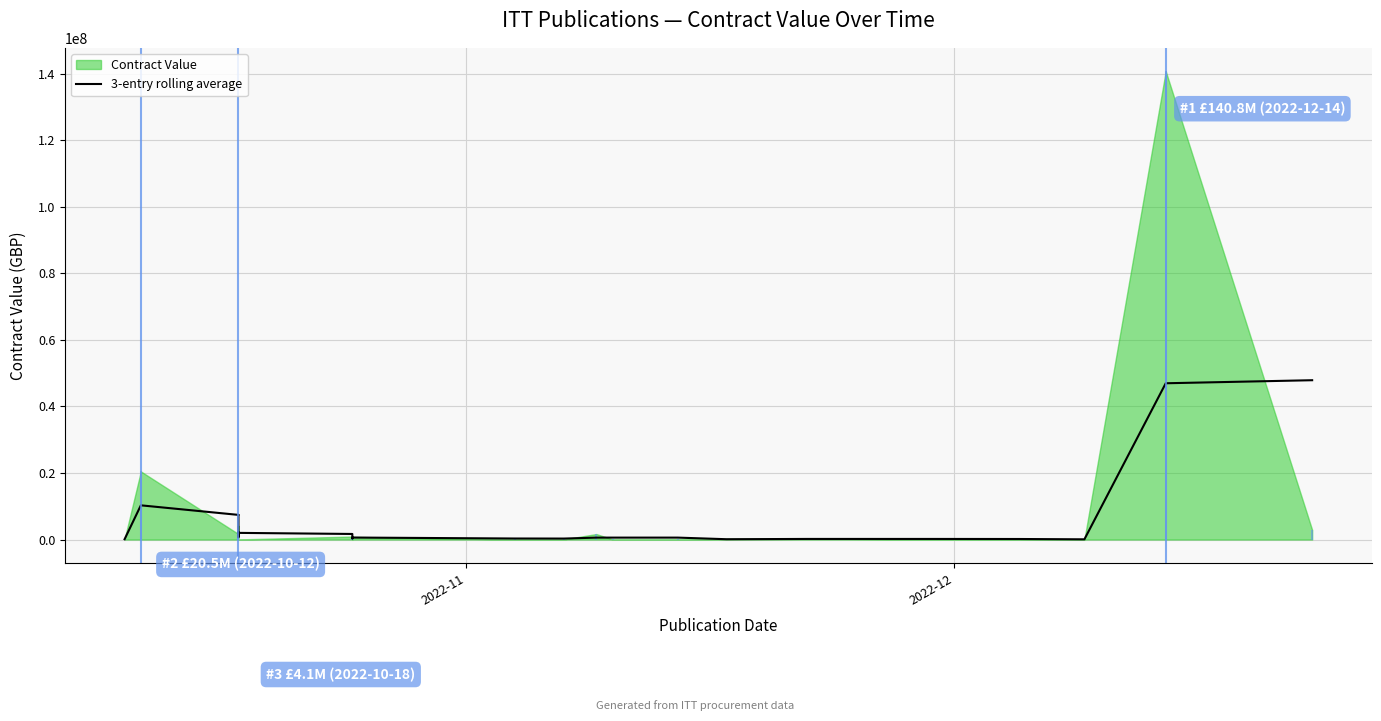

What is the label of the 22nd point from the right?

2022-12